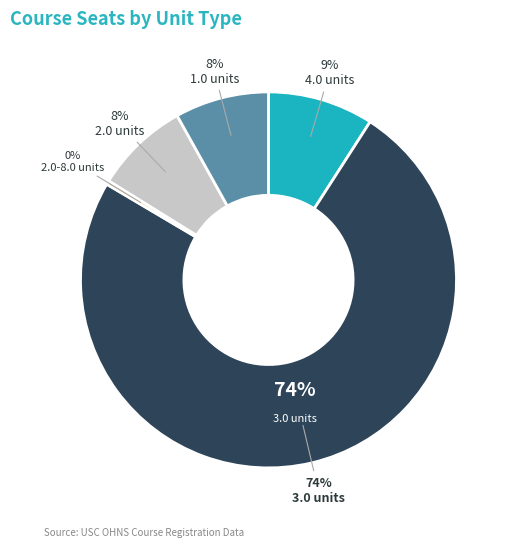

What is the majority slice?

3.0 units